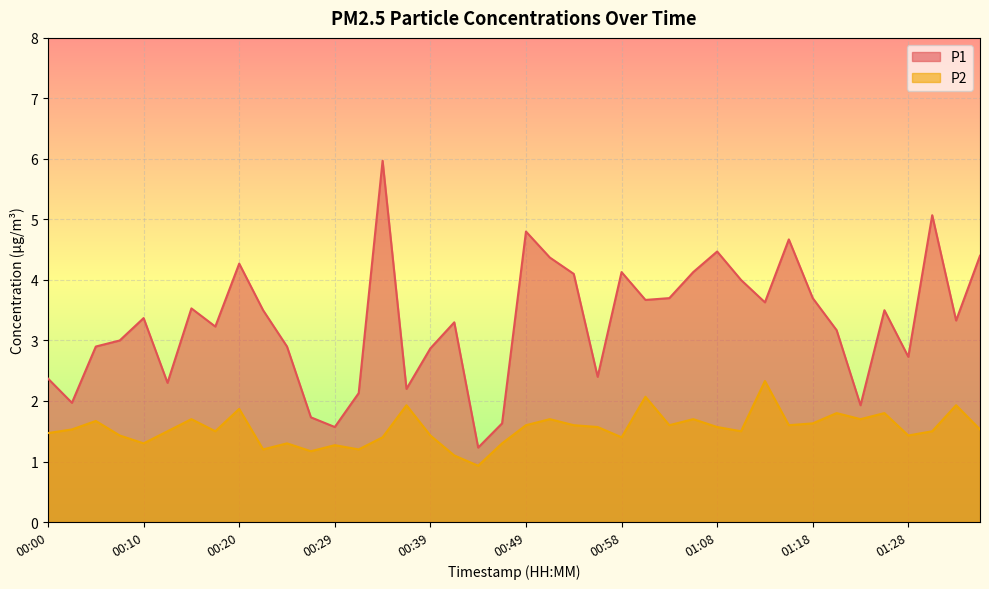

What is the spread (max minus min) of values at 00:27?

0.6